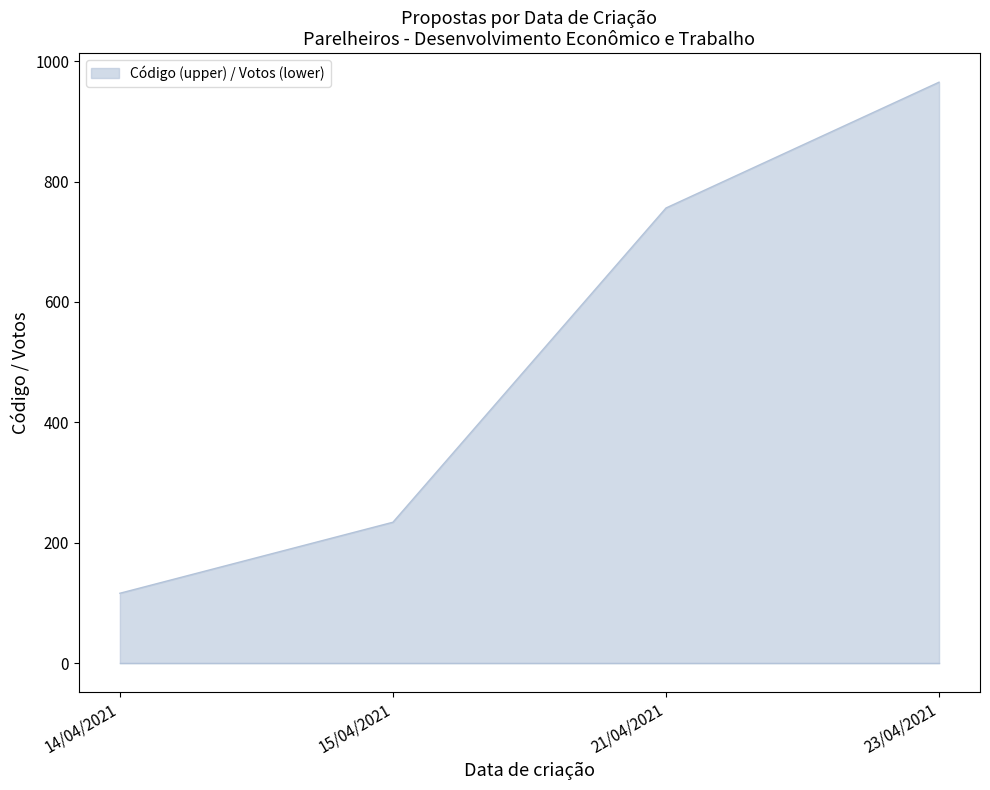

What is the sum of the values at 15/04/2021 and 21/04/2021?

990